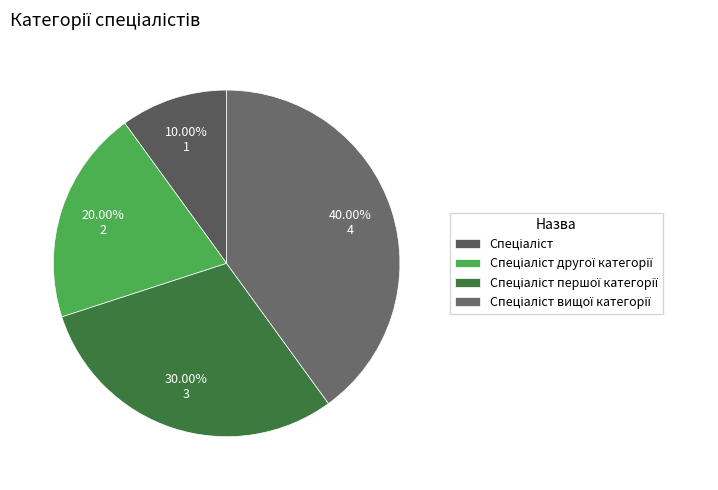

What percentage is NOT represented by Спеціаліст першої категорії?

70.0%